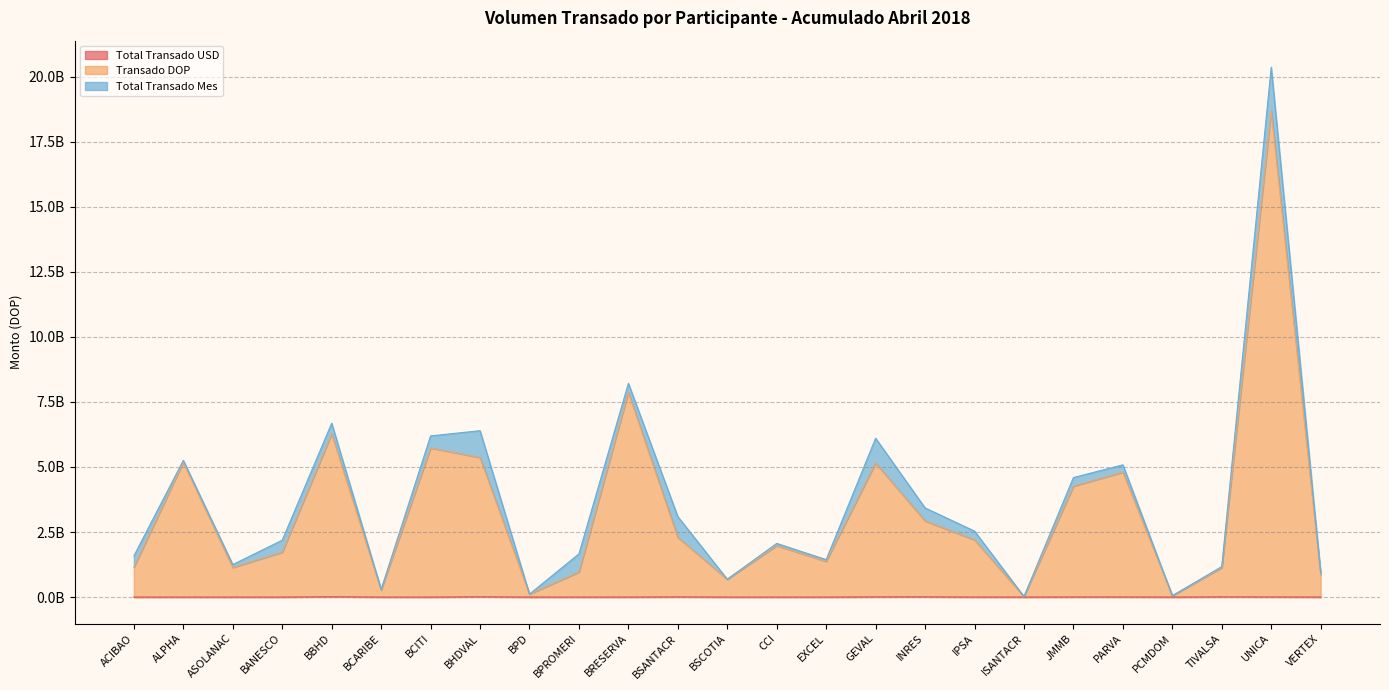

List the labels in order of Transado DOP value, smallest first.

ISANTACR, PCMDOM, BPD, BCARIBE, BSCOTIA, VERTEX, BPROMERI, TIVALSA, ASOLANAC, ACIBAO, EXCEL, BANESCO, CCI, IPSA, BSANTACR, INRES, JMMB, PARVA, GEVAL, ALPHA, BHDVAL, BCITI, BBHD, BRESERVA, UNICA